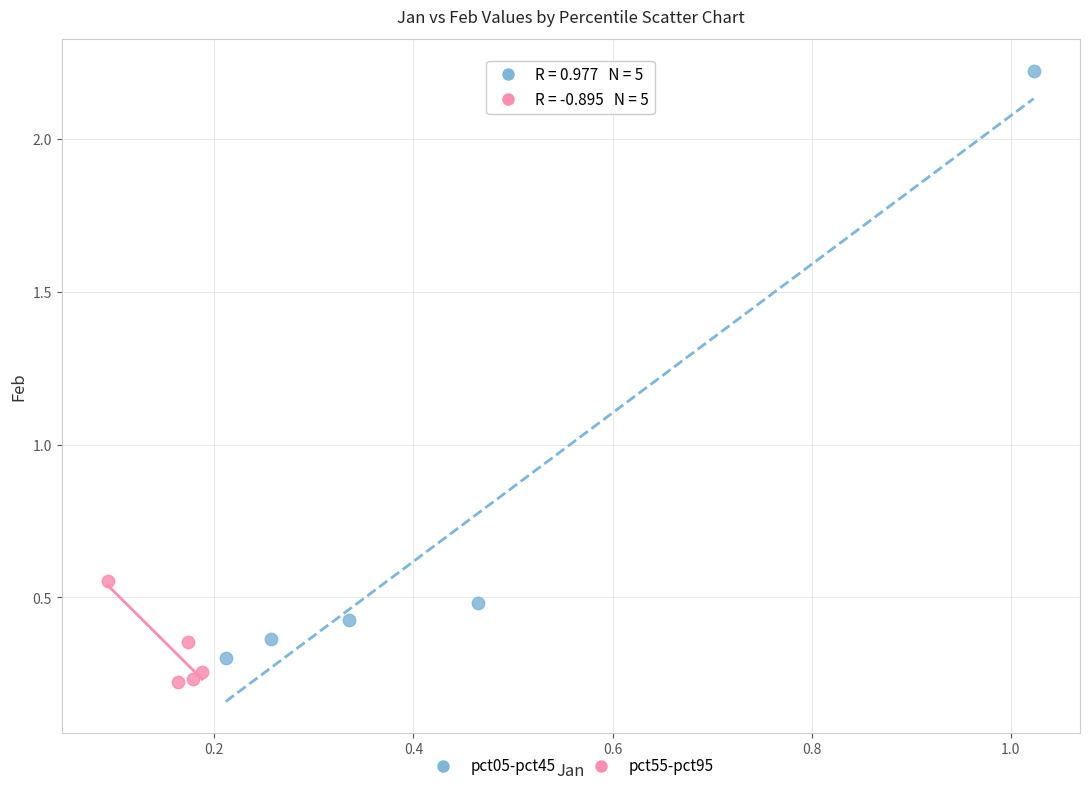

Which series has the widest spread of Y values?

pct05-pct45